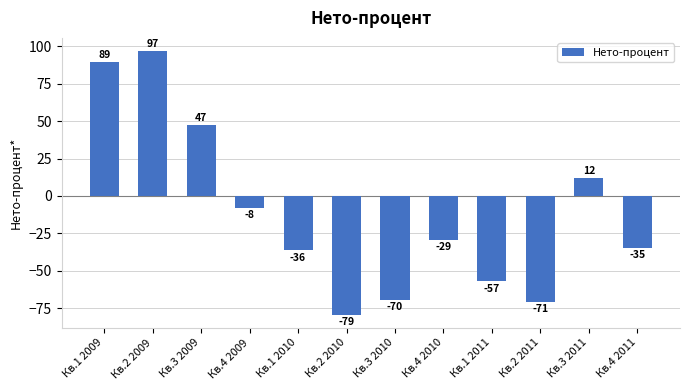

What is the difference between the maximum and minimum values?

176.0